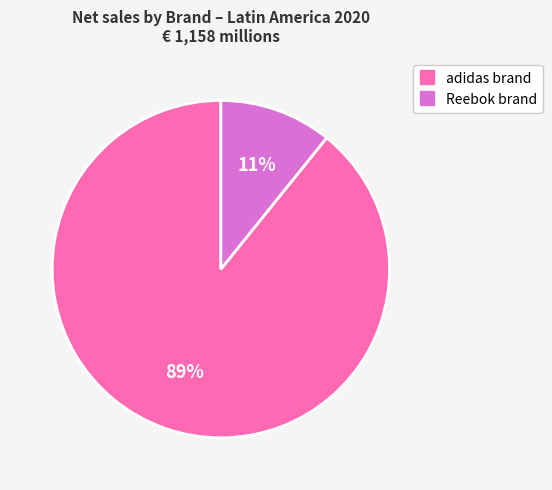

True or false: Reebok brand accounts for 11% of the total.

True